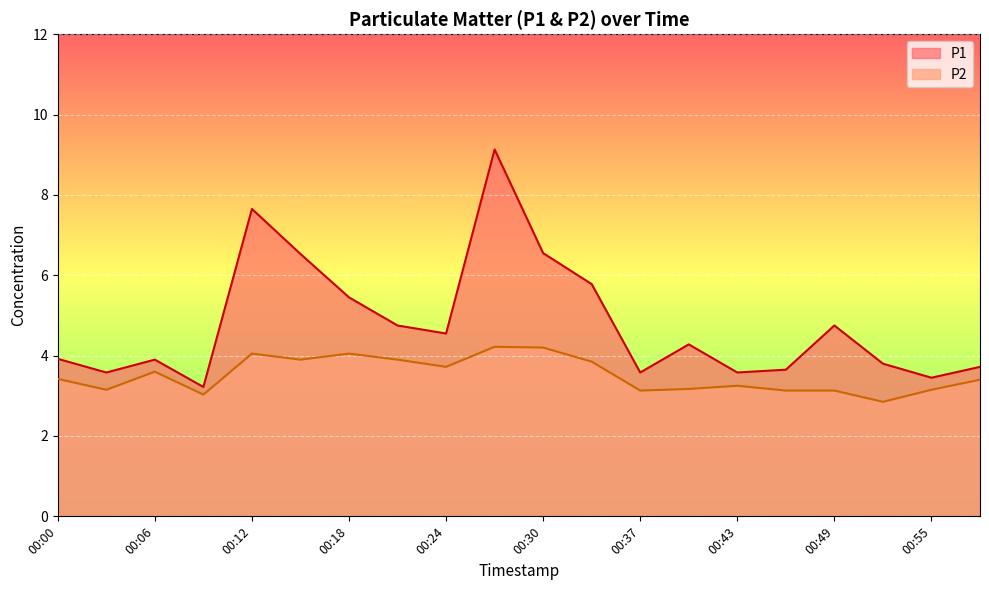

Reading right to left, what are all the values shown in this chart?

P1: 00:58=3.7	00:55=3.5	00:52=3.8	00:49=4.8	00:46=3.6	00:43=3.6	00:40=4.3	00:37=3.6	00:33=5.8	00:30=6.5	00:27=9.1	00:24=4.5	00:21=4.8	00:18=5.5	00:15=6.5	00:12=7.7	00:09=3.2	00:06=3.9	00:03=3.6	00:00=3.9
P2: 00:58=3.4	00:55=3.1	00:52=2.9	00:49=3.1	00:46=3.1	00:43=3.2	00:40=3.2	00:37=3.1	00:33=3.9	00:30=4.2	00:27=4.2	00:24=3.7	00:21=3.9	00:18=4.0	00:15=3.9	00:12=4.0	00:09=3.0	00:06=3.6	00:03=3.1	00:00=3.4